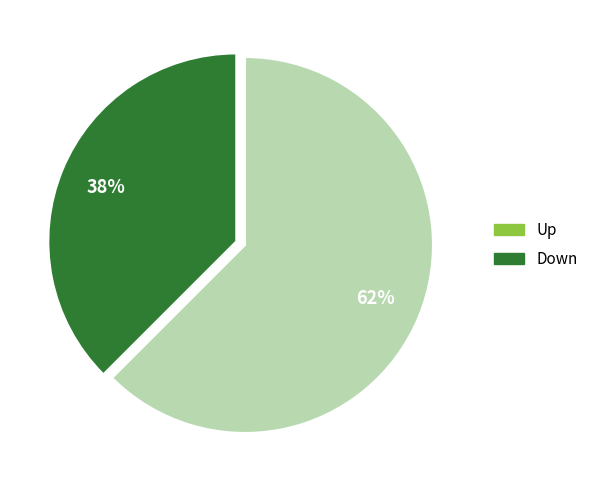

Is there a majority slice in this chart?

Yes